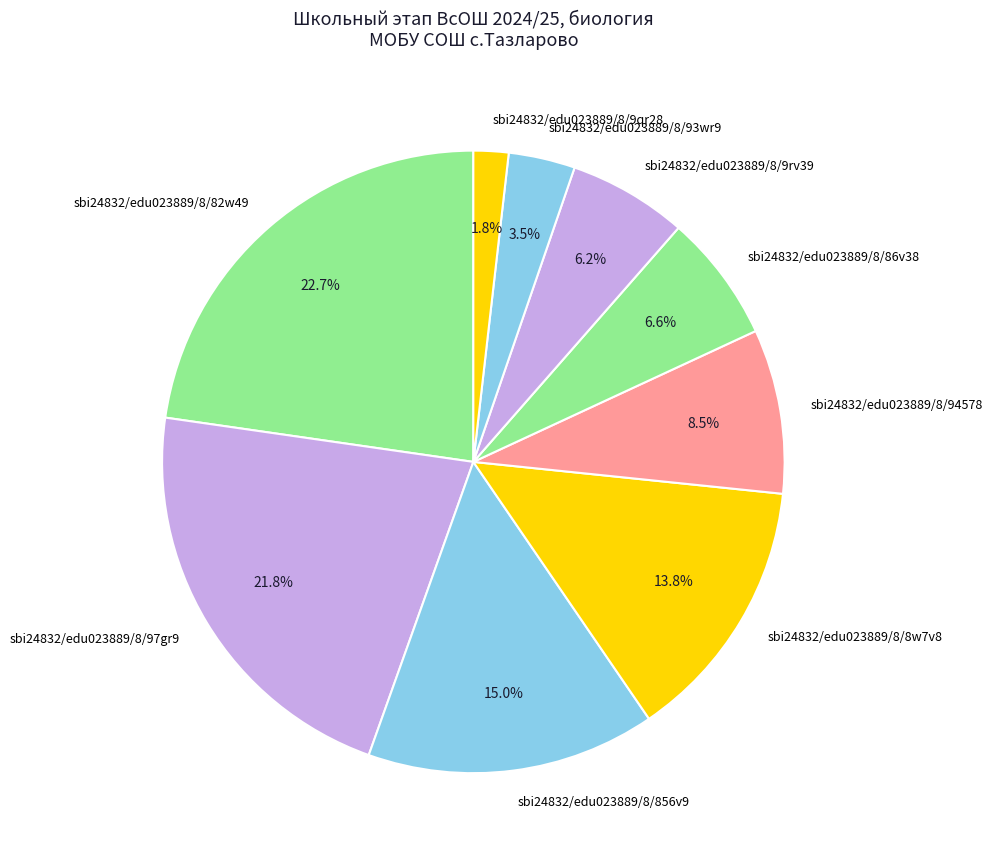

Count the number of slices in the pie.

9